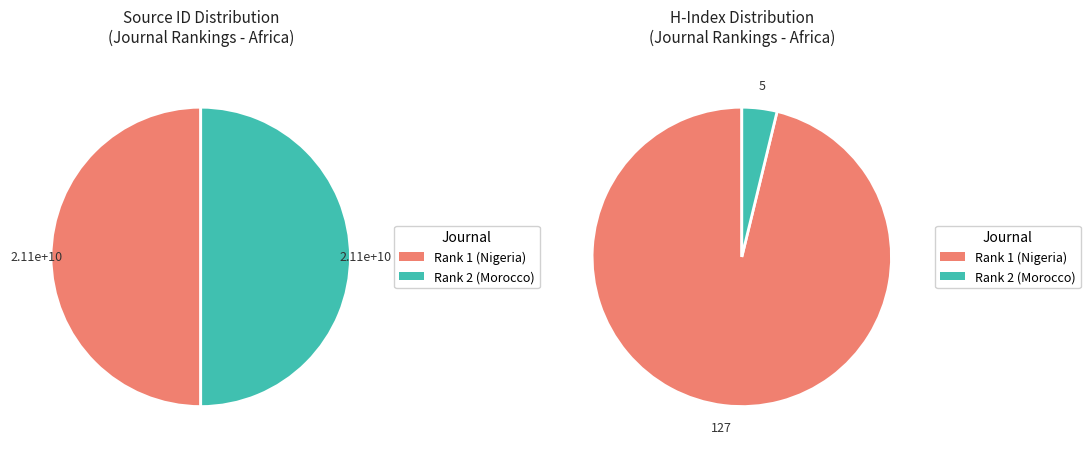

True or false: Rank 1 (Nigeria) accounts for 50% of the total.

True